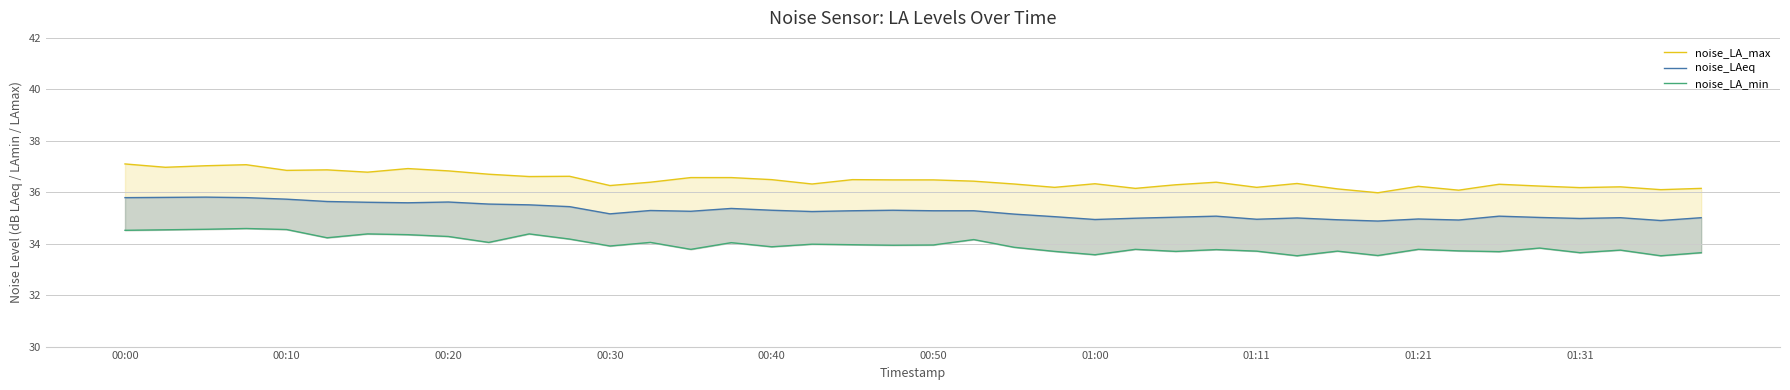

List the series in order of their peak value, lowest first.

noise_LA_min, noise_LAeq, noise_LA_max